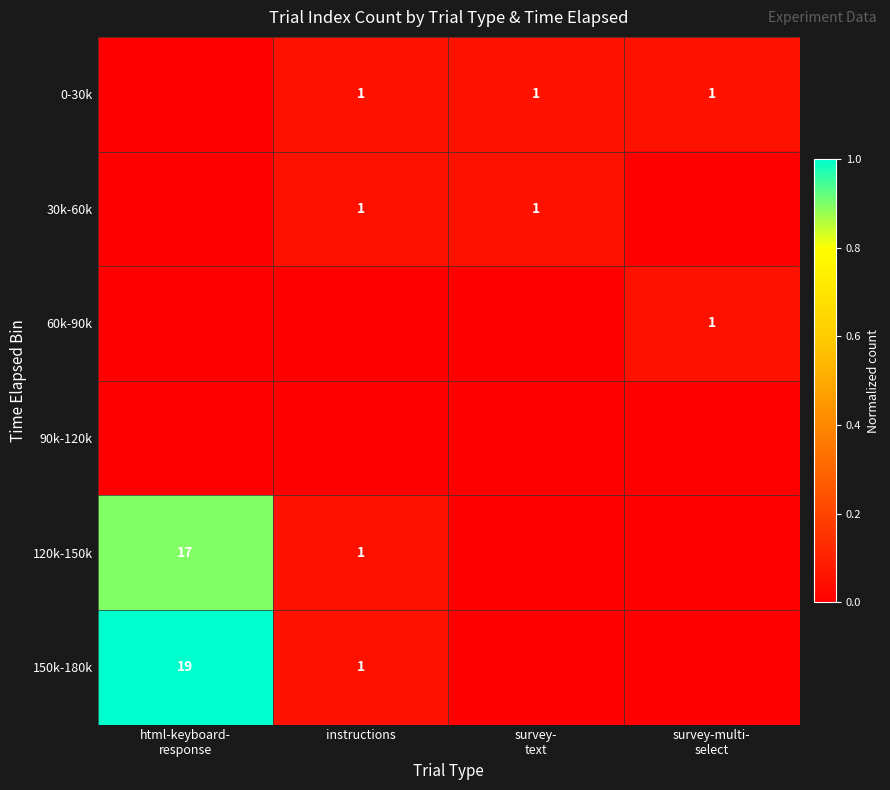

The 120k-150k series shows 1 at instructions. True or false?

True